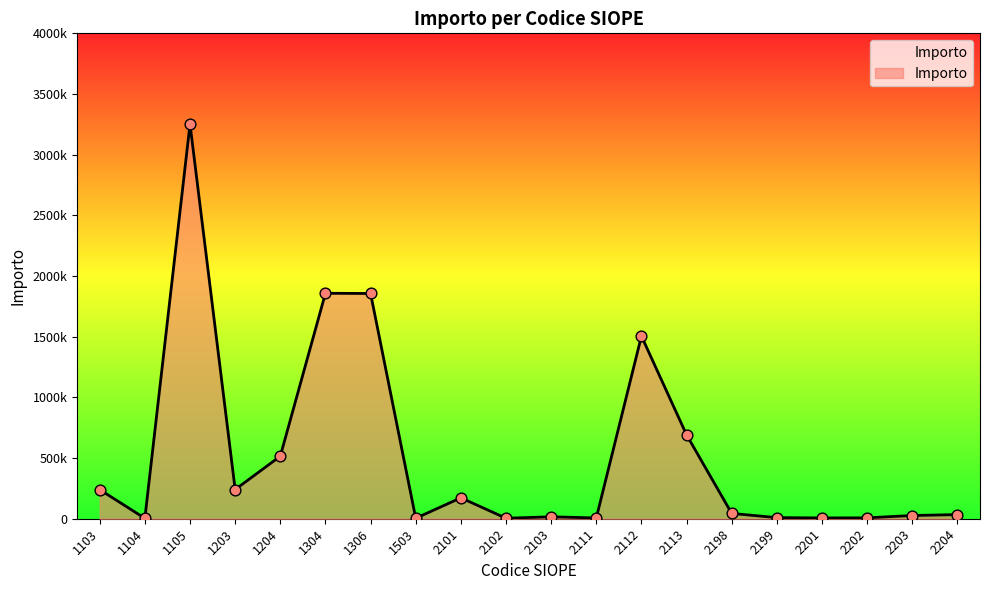

What is the change in value from 1203 to 1204?

+274884.1